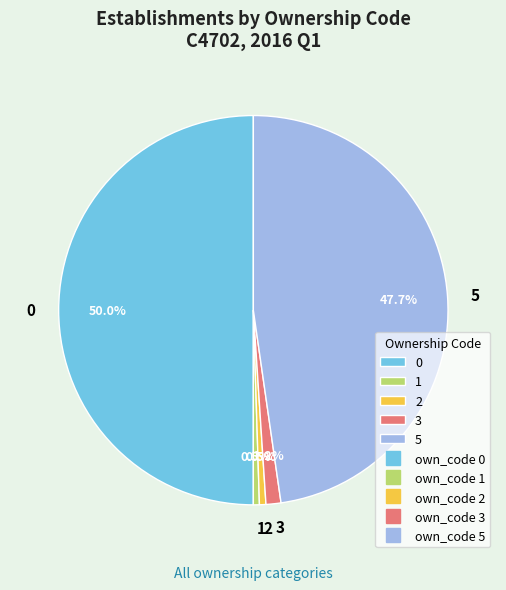

Does 3 account for over 50% of the chart?

No